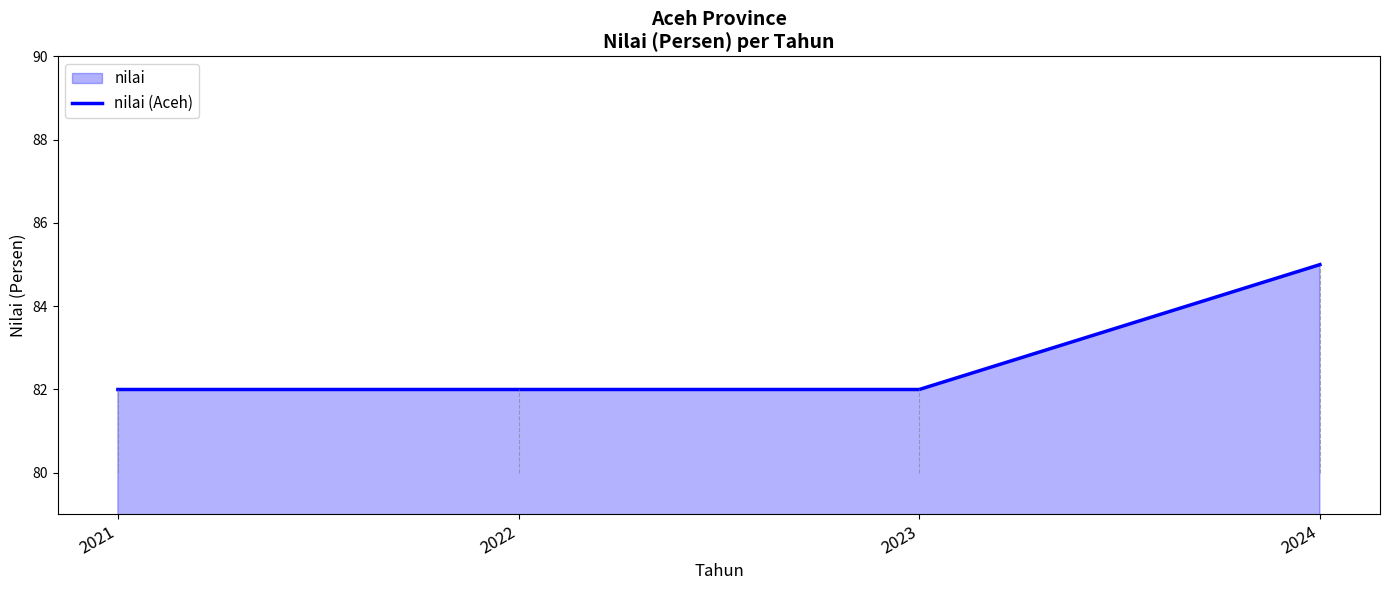

Which label corresponds to the smallest value in the chart?

2021